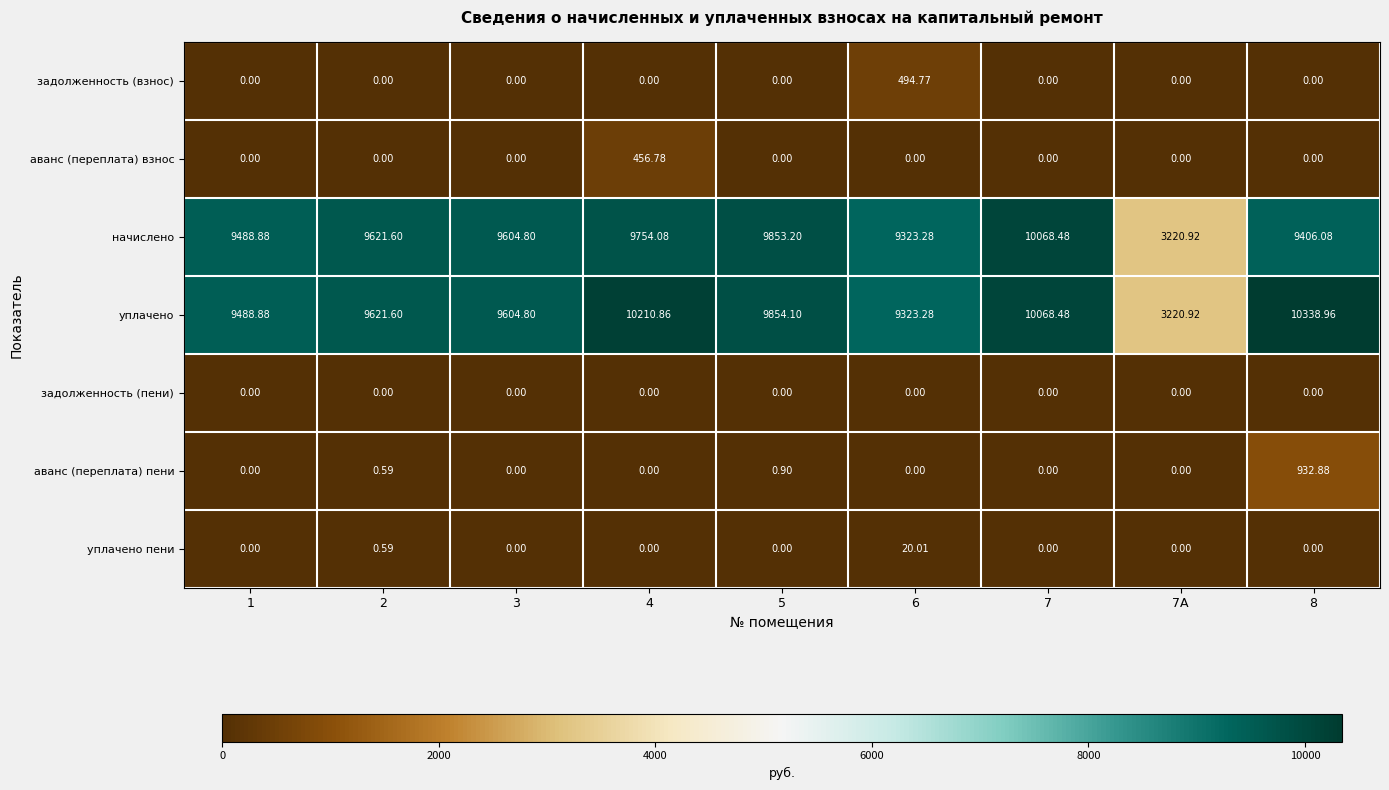

Which series has the largest range (max minus min)?

уплачено